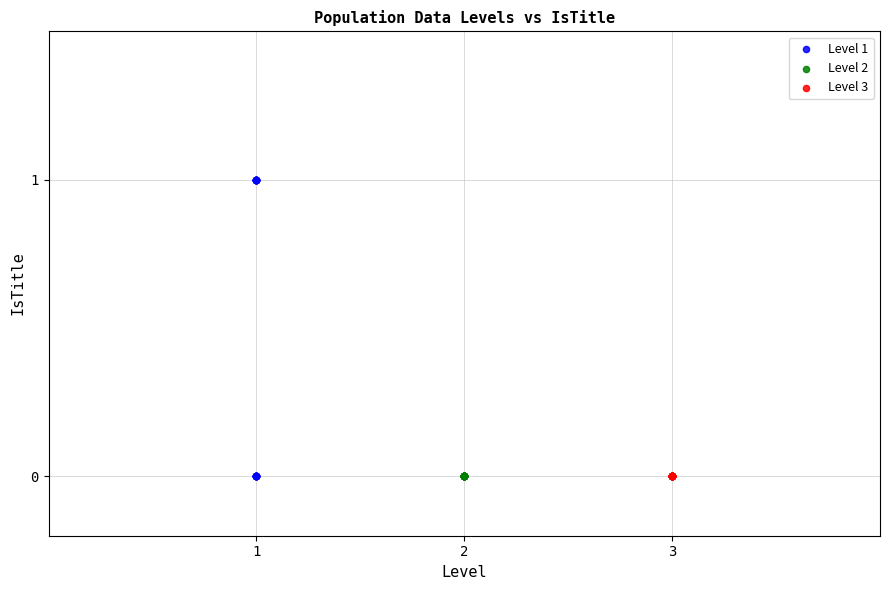

Which series contains the highest Y value?

Level 1